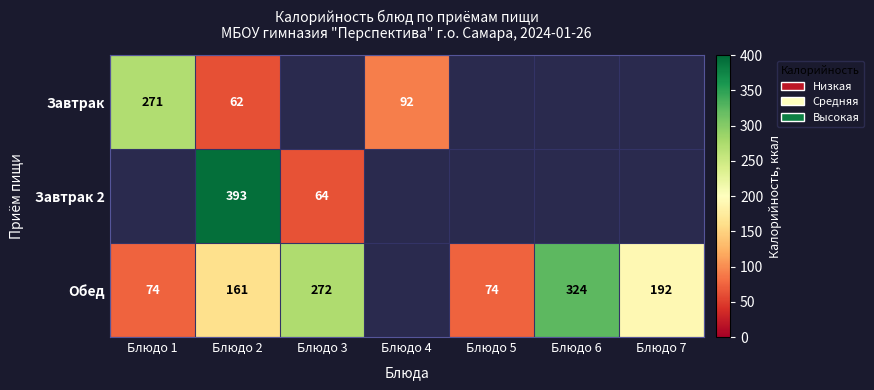

What is the total value across all series at Блюдо 2?

616